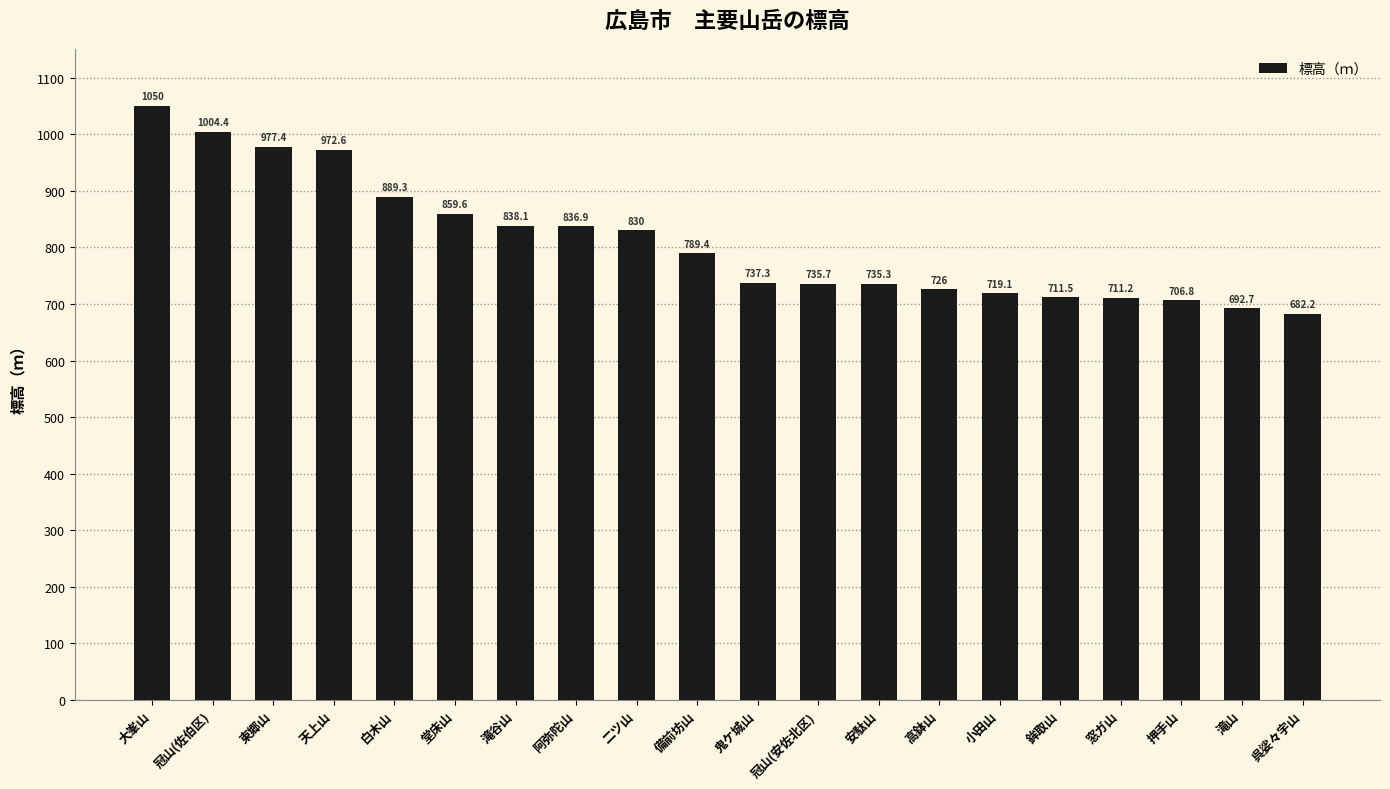

The value at 大峯山 is 1050.0. True or false?

True